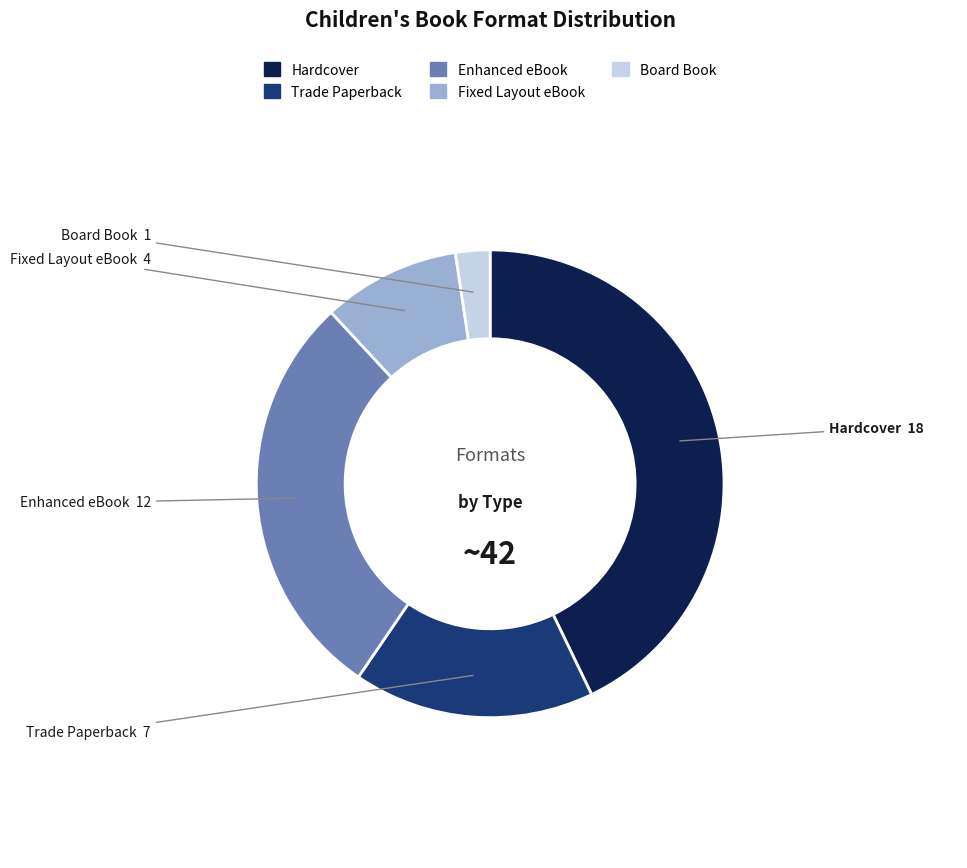

What is the largest slice in the pie chart?

Hardcover